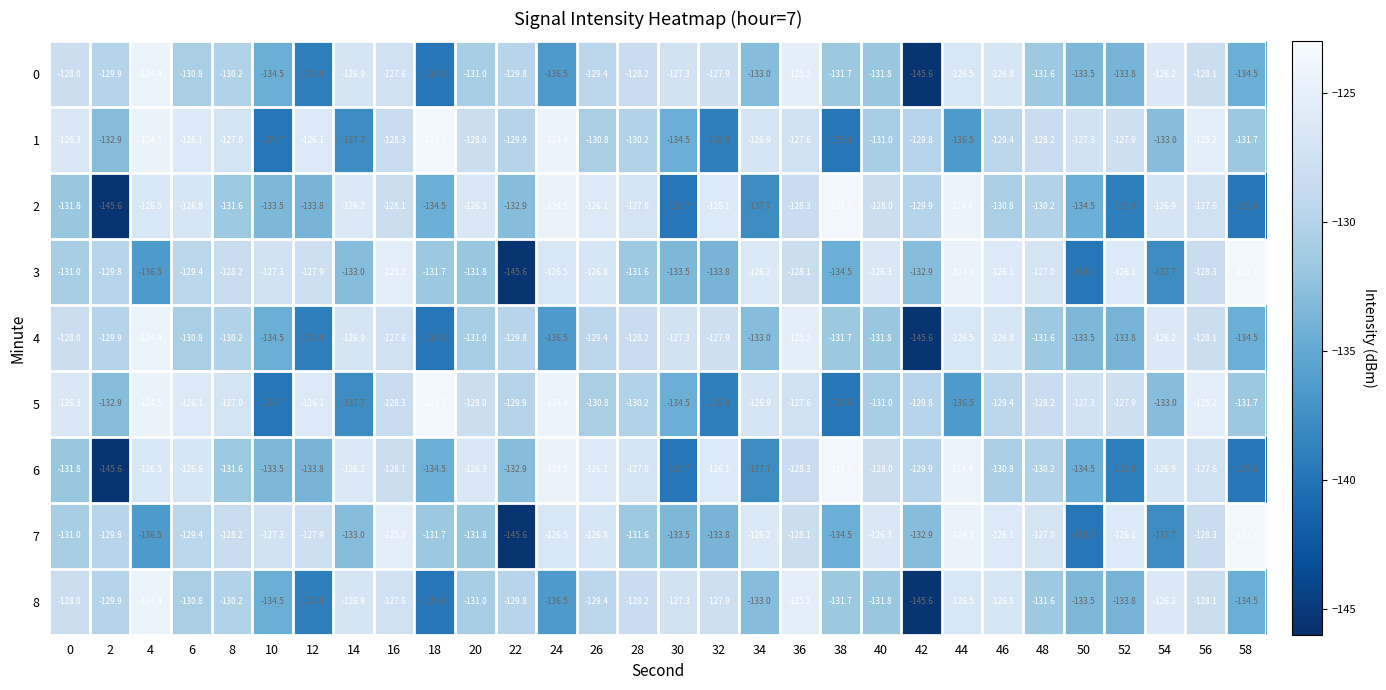

At which category is the sum across all series the highest?

36